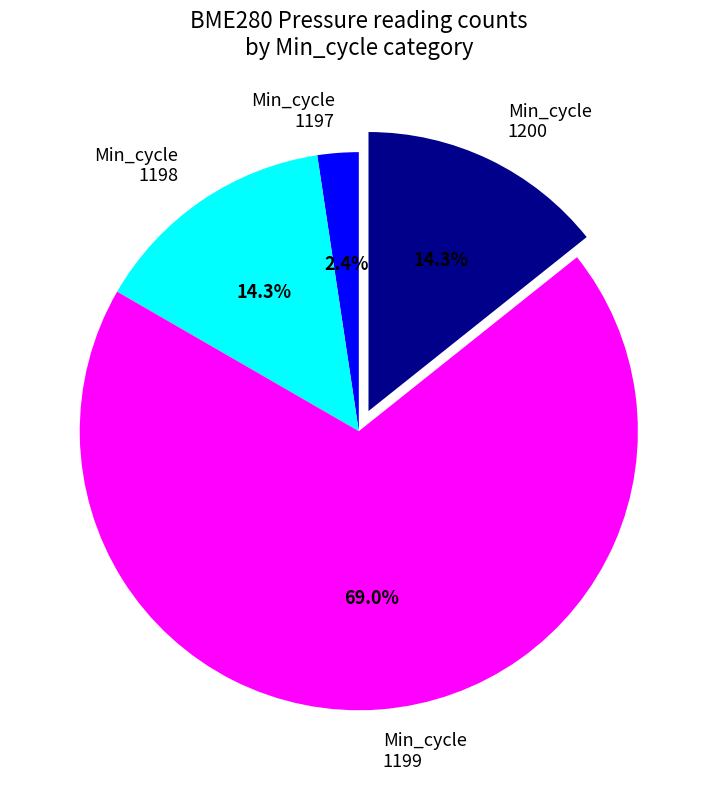

Is there a majority slice in this chart?

Yes